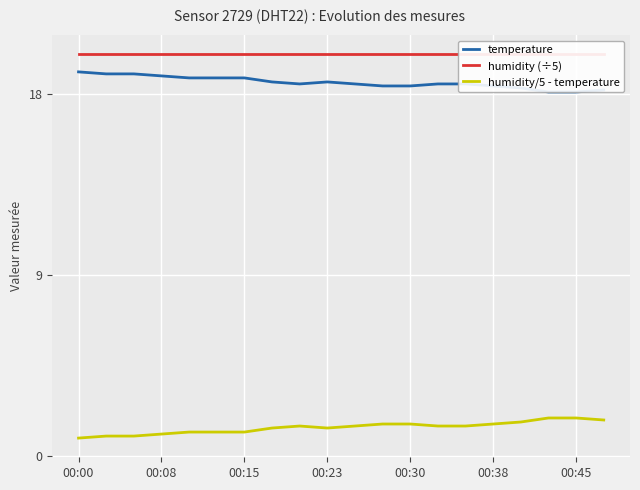

Is it true that humidity/5 - temperature equals 1.4 at 00:23?

True